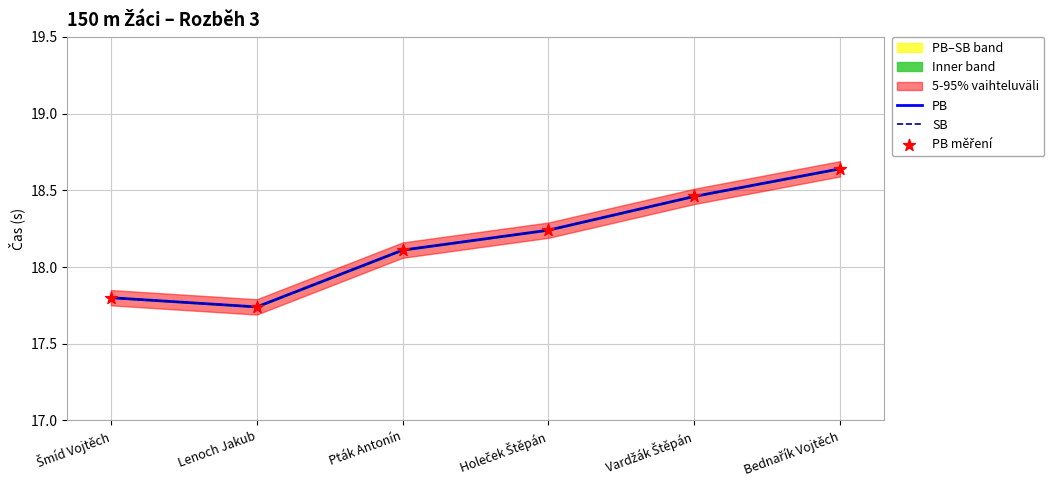

Which series contains the lowest Y value?

PB